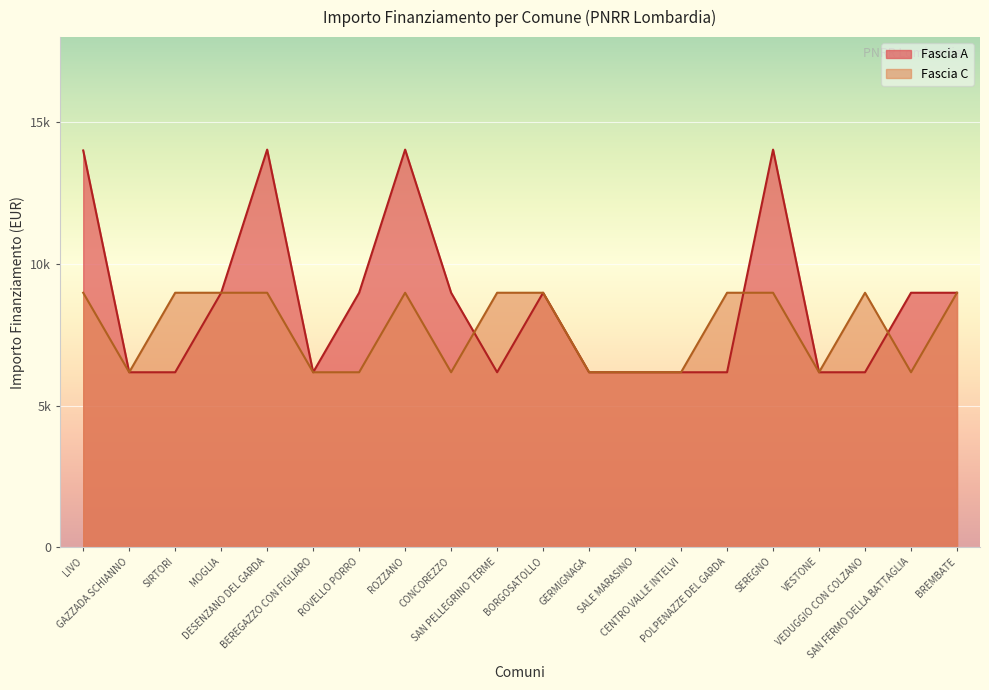

What is the difference between the Fascia A values at BEREGAZZO CON FIGLIARO and SAN FERMO DELLA BATTAGLIA?

2806.0